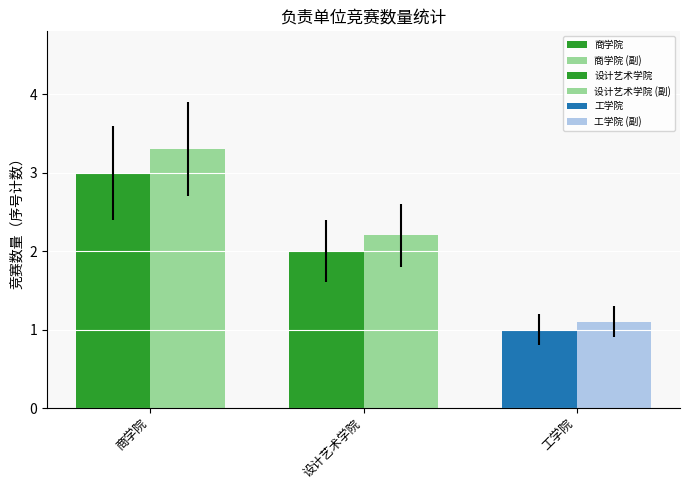

The value at 商学院 is 3. True or false?

True